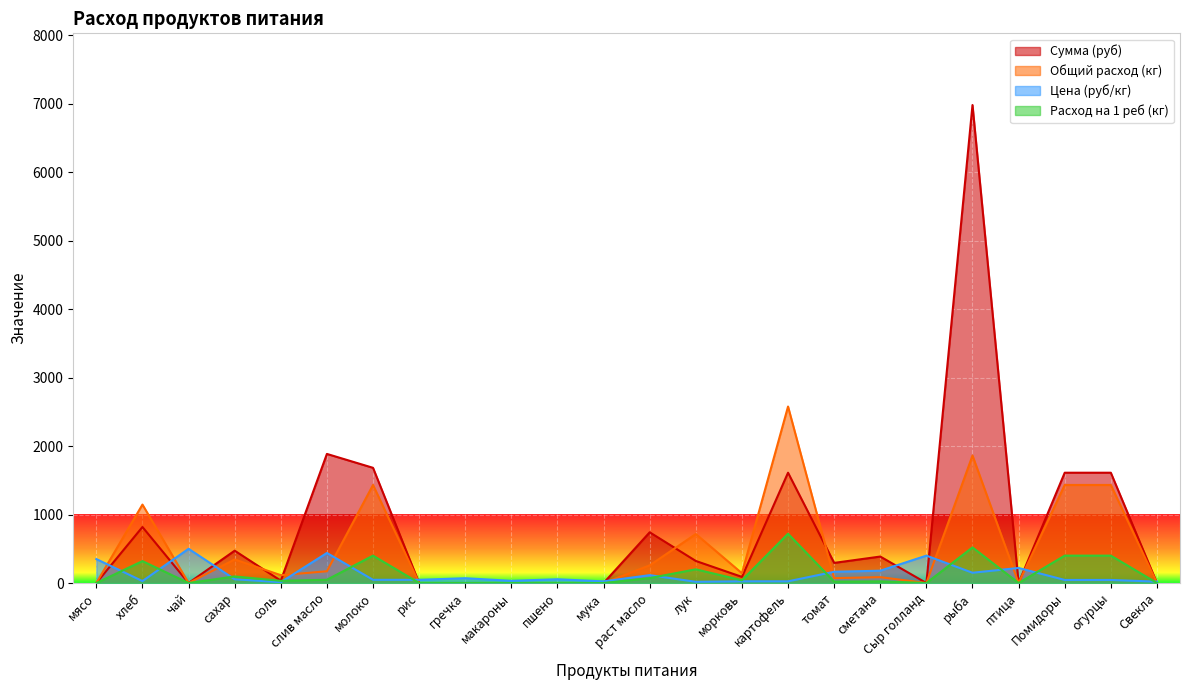

List the labels in order of Сумма (руб) value, smallest first.

мясо, чай, рис, гречка, макароны, пшено, мука, Сыр голланд, птица, Свекла, соль, морковь, томат, лук, сметана, сахар, раст масло, хлеб, картофель, Помидоры, огурцы, молоко, слив масло, рыба